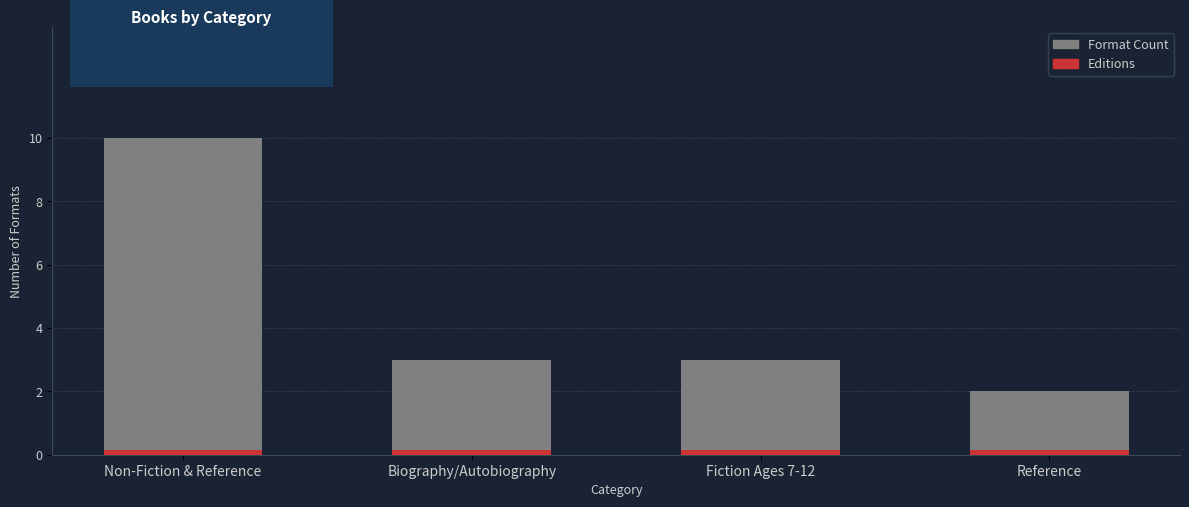

What value does the data have at Fiction Ages 7-12?

3